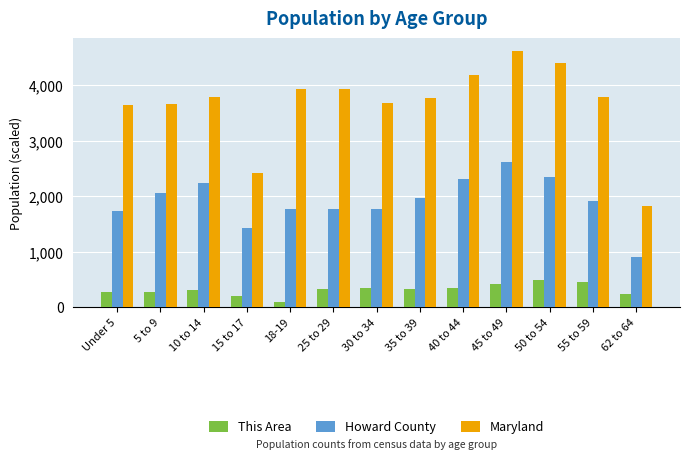

At how many categories does at least one series exceed 2208?

12